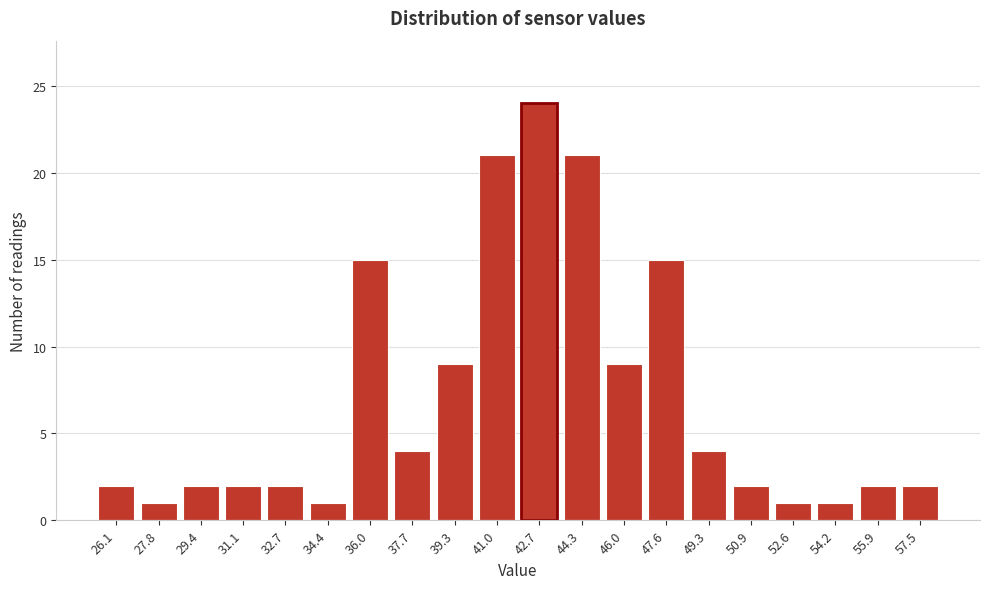

Reading left to right, what are all the values shown in this chart?

26.1=2	27.8=1	29.4=2	31.1=2	32.7=2	34.4=1	36.0=15	37.7=4	39.3=9	41.0=21	42.7=24	44.3=21	46.0=9	47.6=15	49.3=4	50.9=2	52.6=1	54.2=1	55.9=2	57.5=2